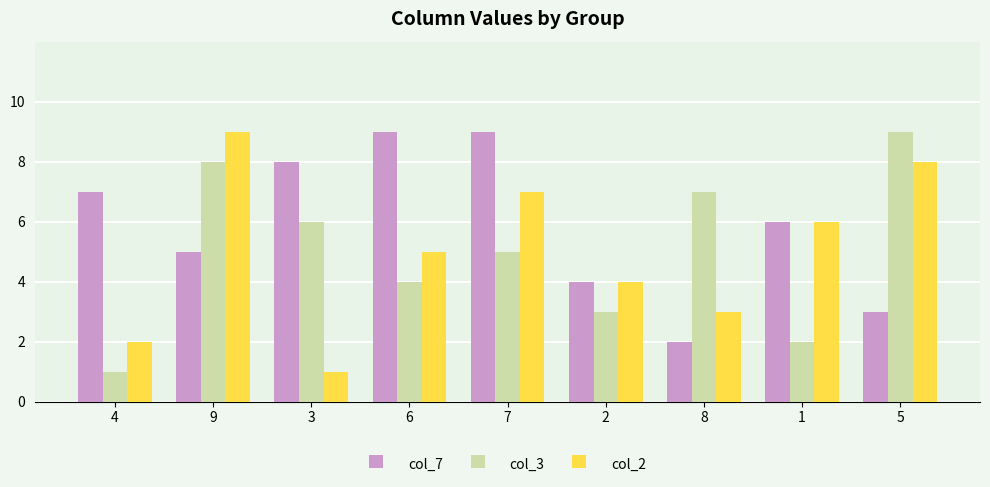

What is the sum of the col_7 values at 3 and 6?

17